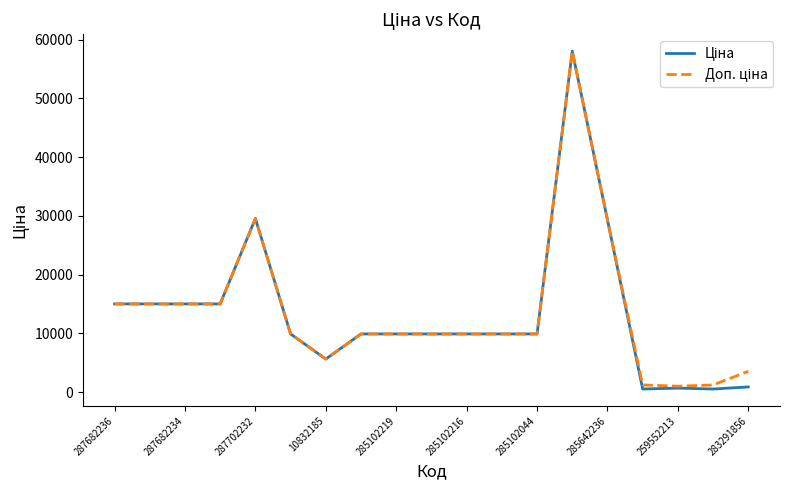

How many lines are shown in the chart?

2